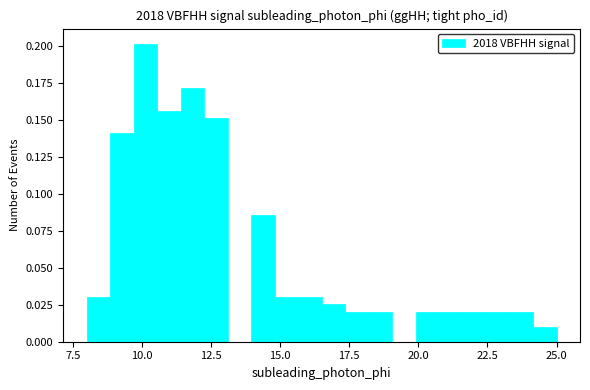

Around what value on the x-axis is the tallest bar? Give the approximate position of its centre, as read against the axis.

10.0